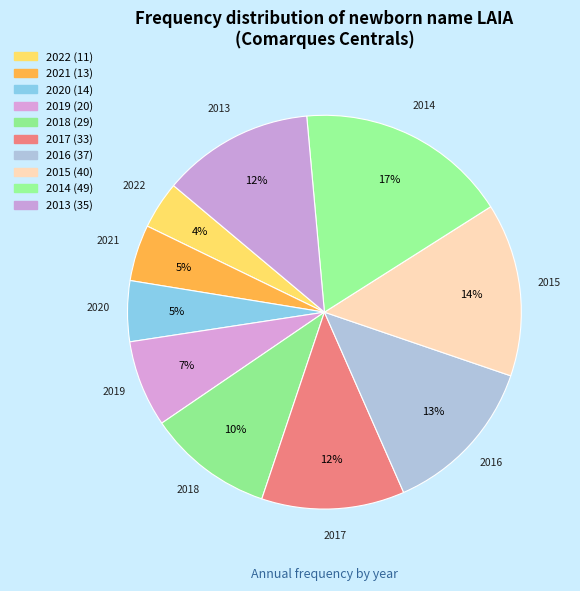

Is the sum of 2015 and 2021 greater than half?

No